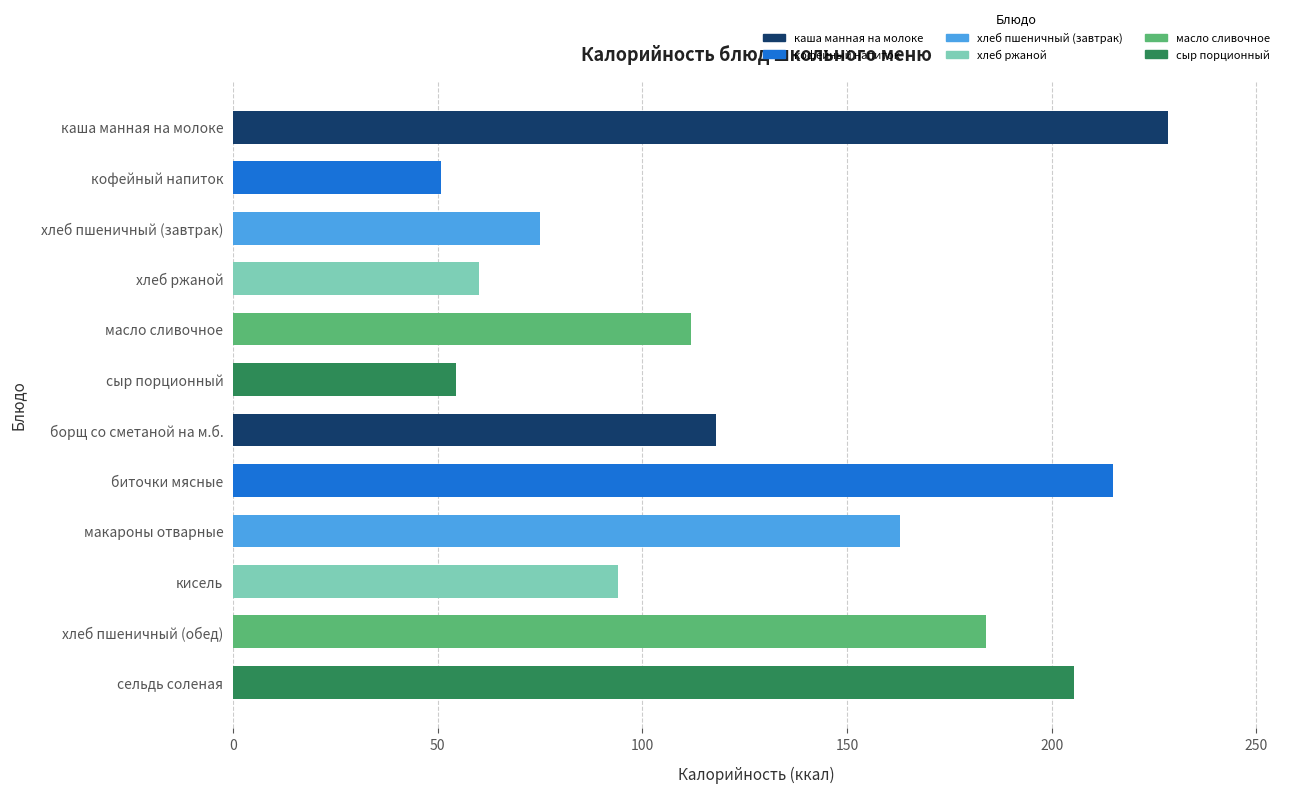

What is the difference between the second highest and minimum values?

164.2